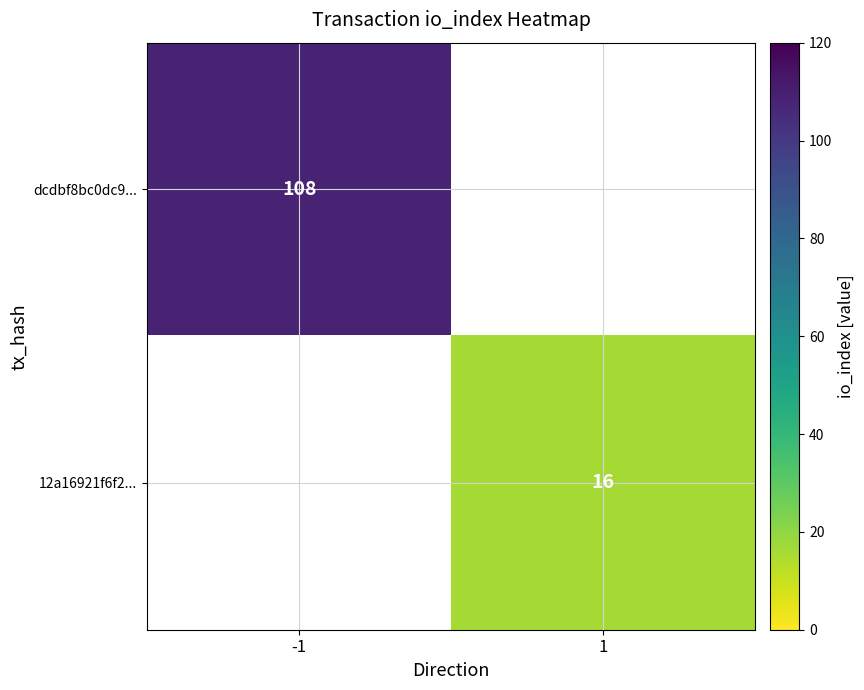

Is it true that dcdbf8bc0dc9... equals 108 at -1?

True